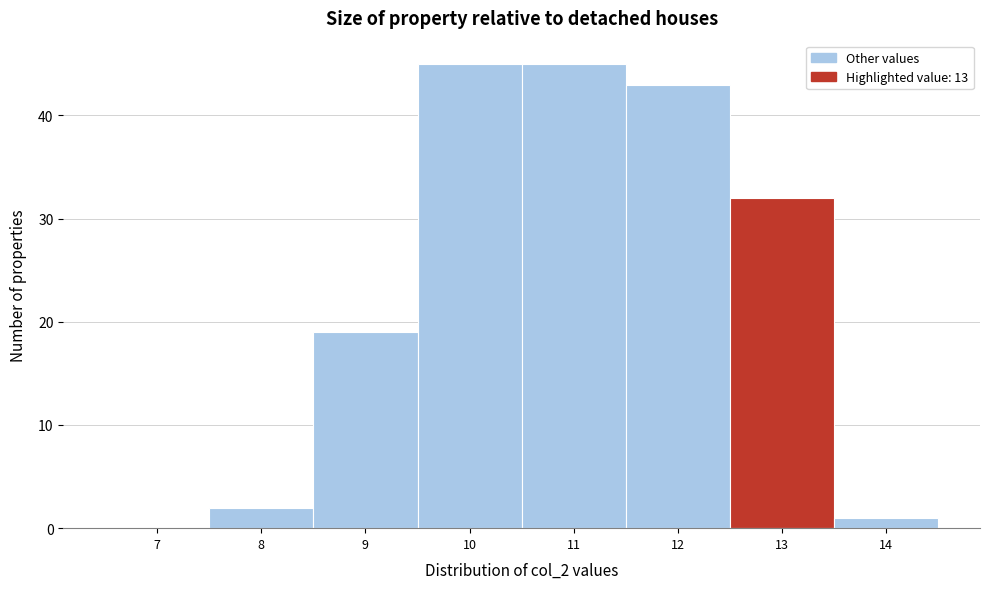

Reading left to right, what are all the values shown in this chart?

7=0	8=2	9=19	10=45	11=45	12=43	13=32	14=1